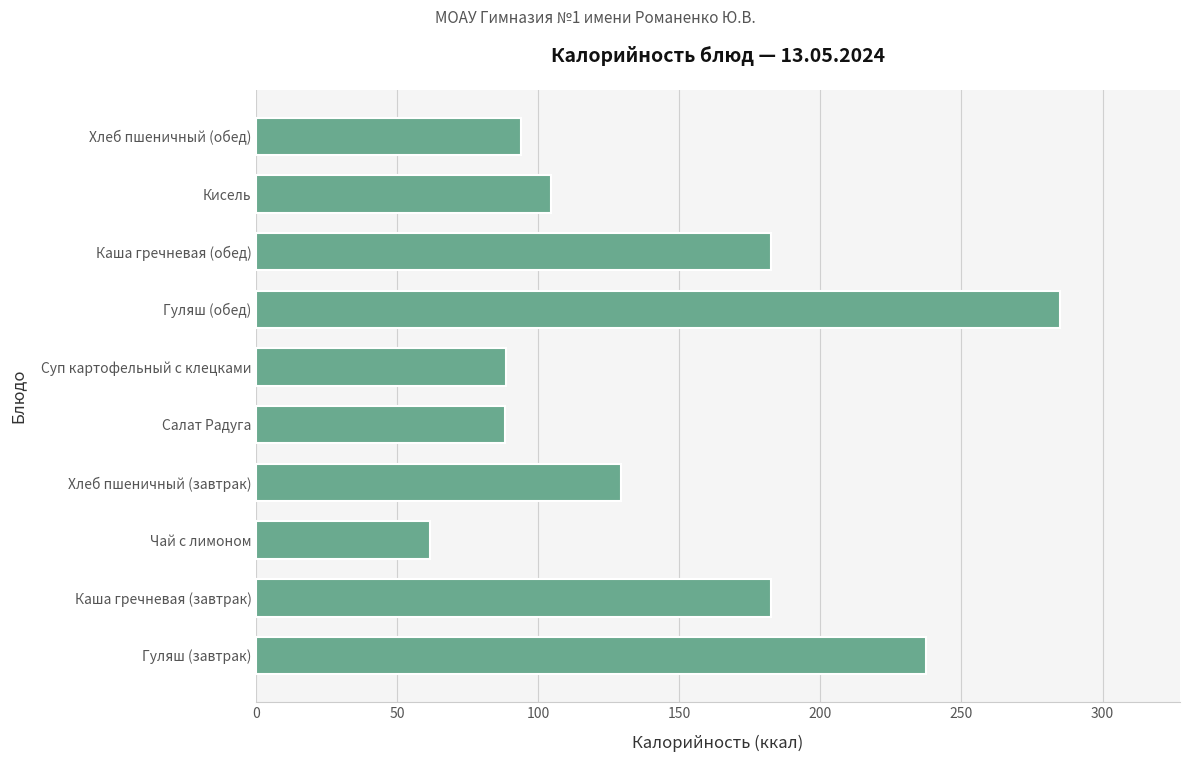

Read the value at Хлеб пшеничный (обед).

94.0